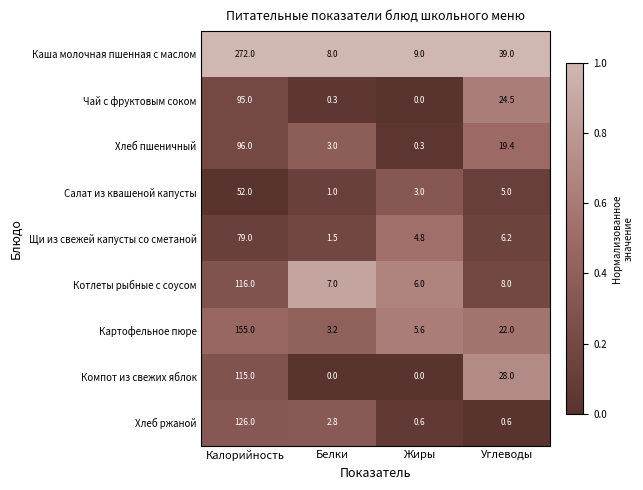

True or false: Каша молочная пшенная с маслом has a value of 9.0 at Жиры.

True